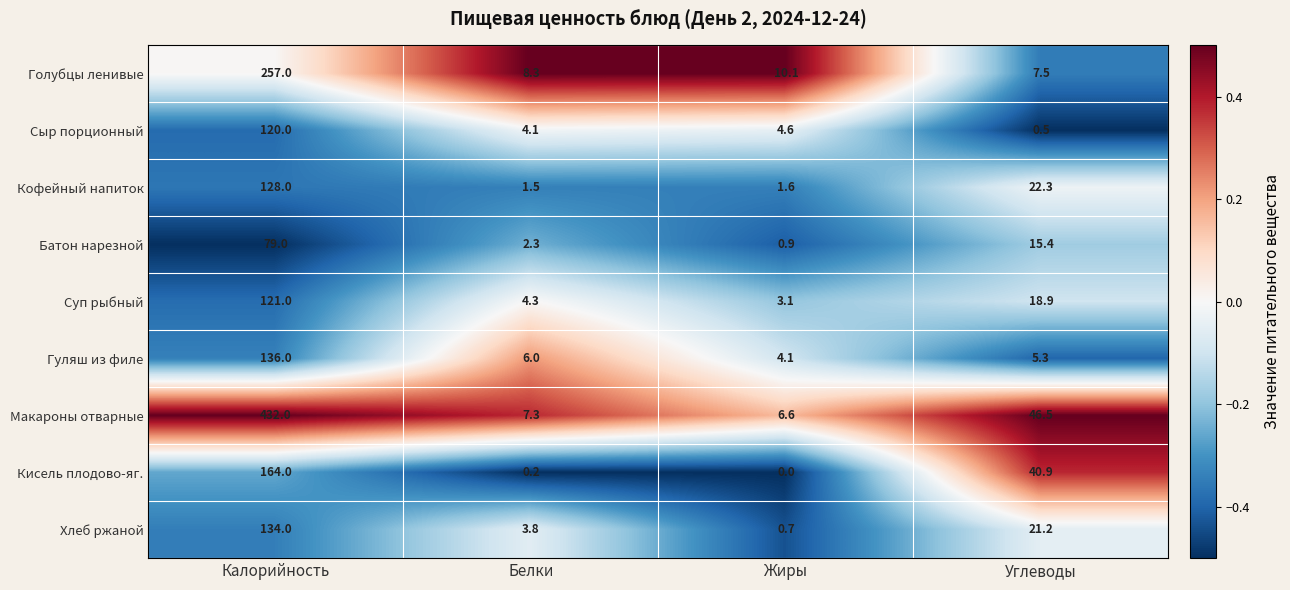

How many data points does each series have?

4